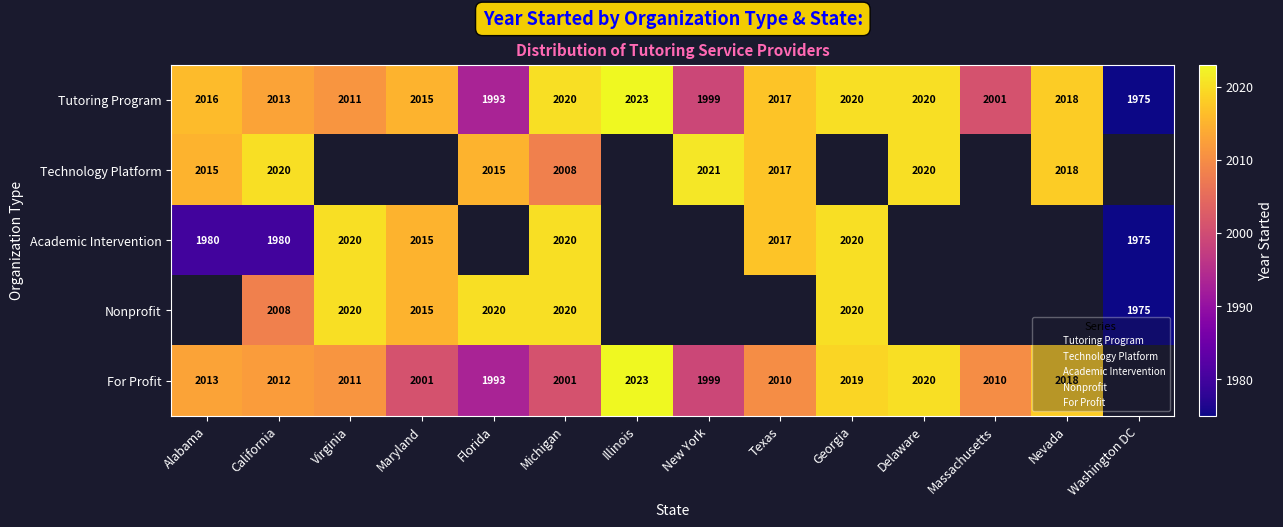

The value of Nonprofit at Washington DC is 505.9. True or false?

False